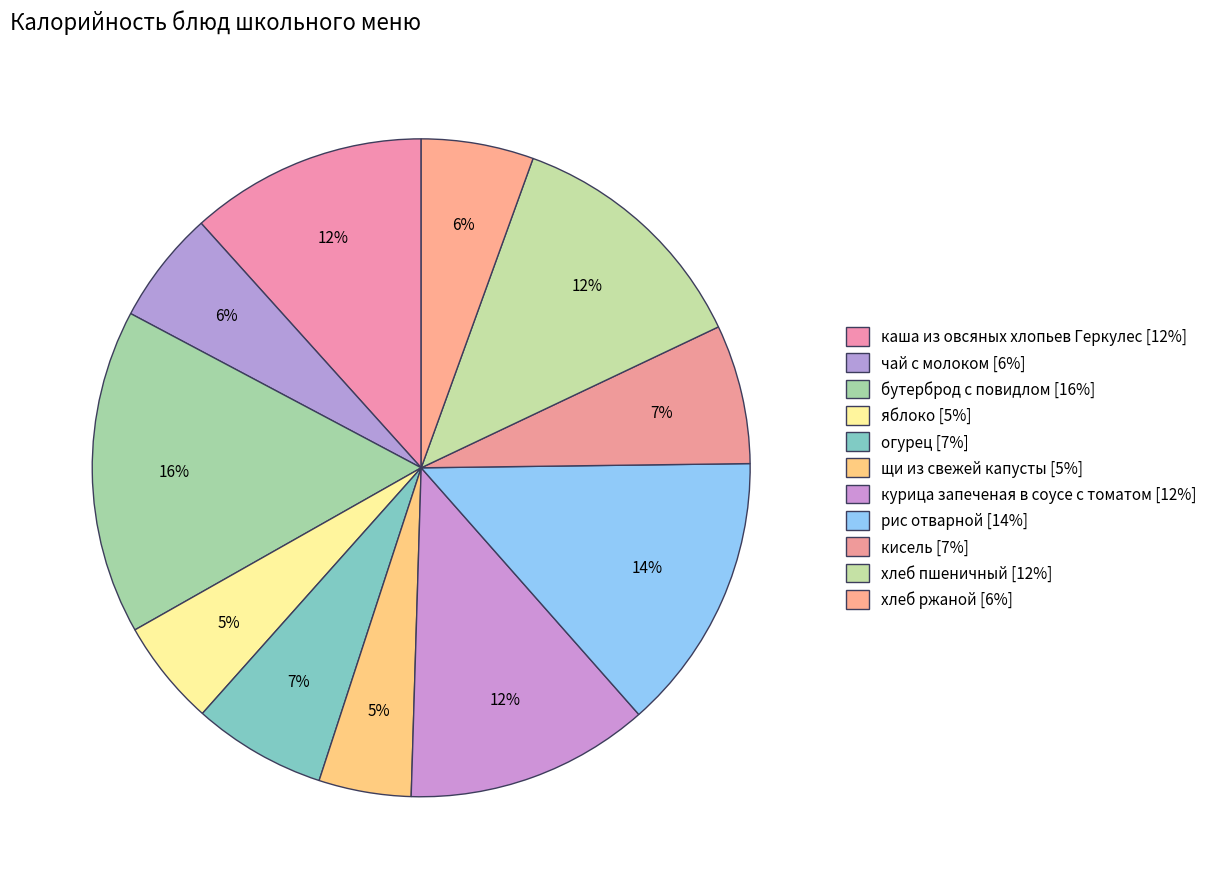

To the nearest percent, what is the average slice percentage?

9%